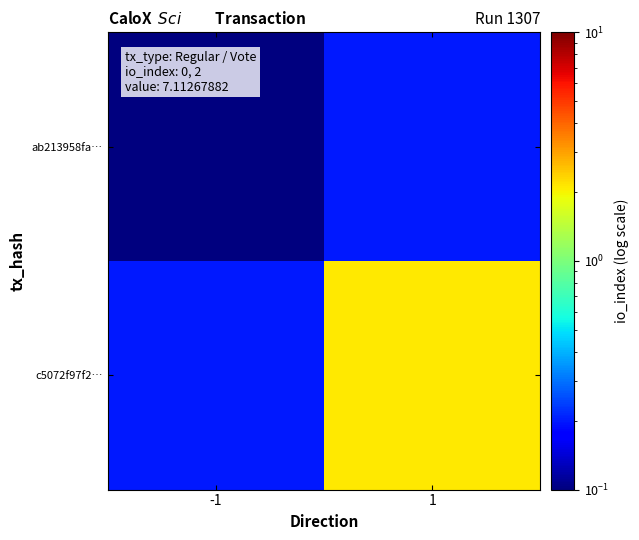

What is the total value across all series at 1?

2.3